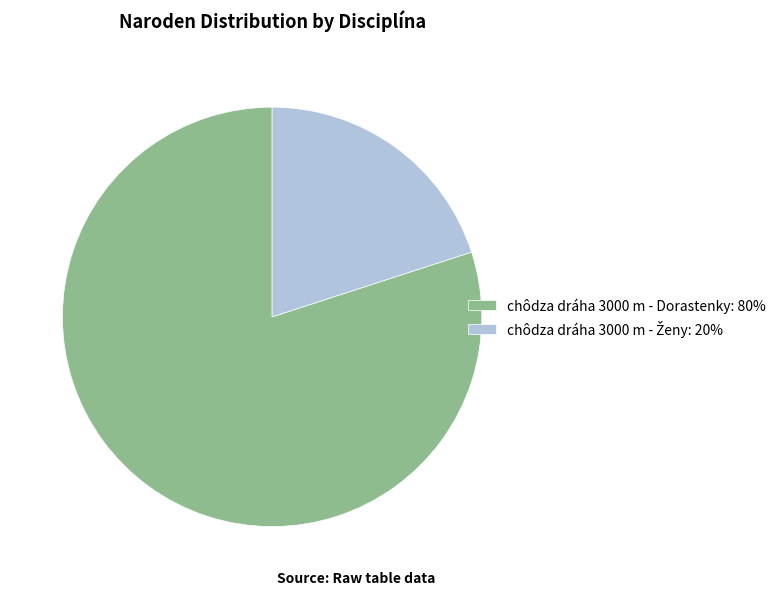

The chôdza dráha 3000 m - Dorastenky: 80% slice represents 93% of the pie. True or false?

False